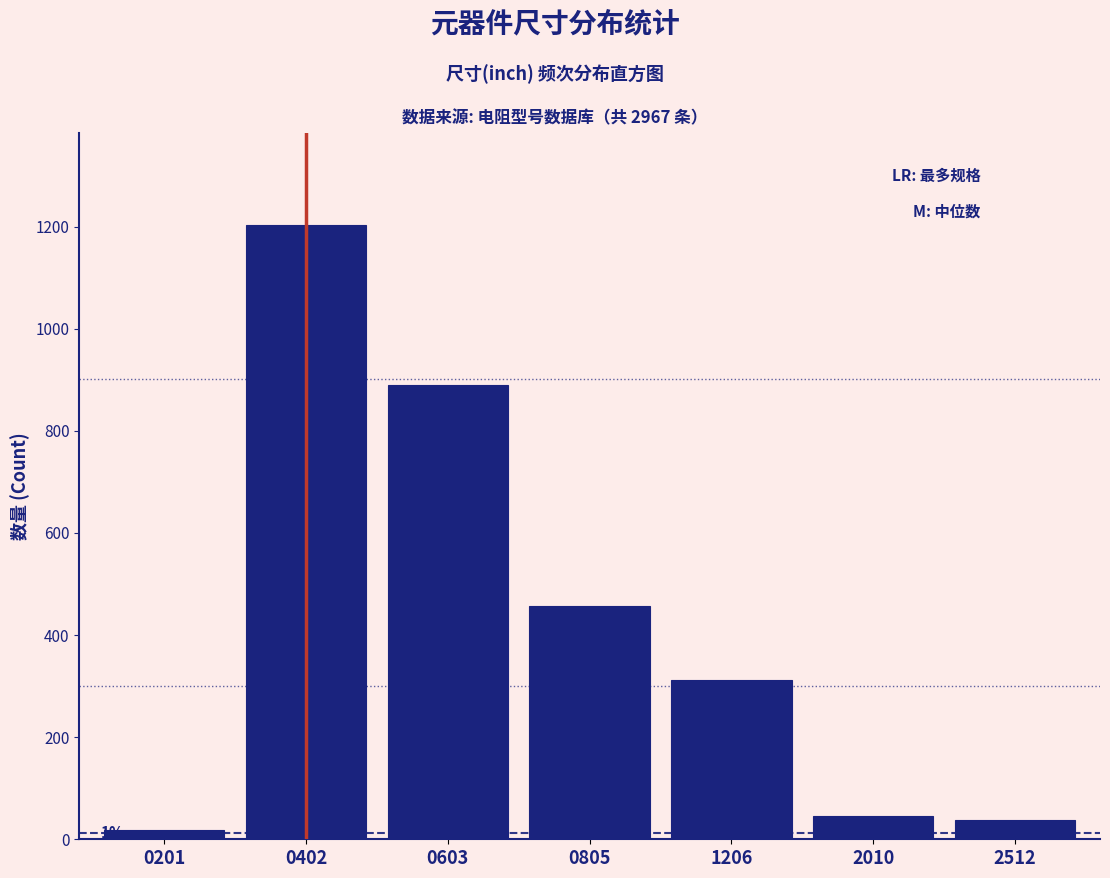

Reading left to right, transcribe all the data shown in this chart.

0201=18	0402=1203	0603=890	0805=456	1206=312	2010=45	2512=38